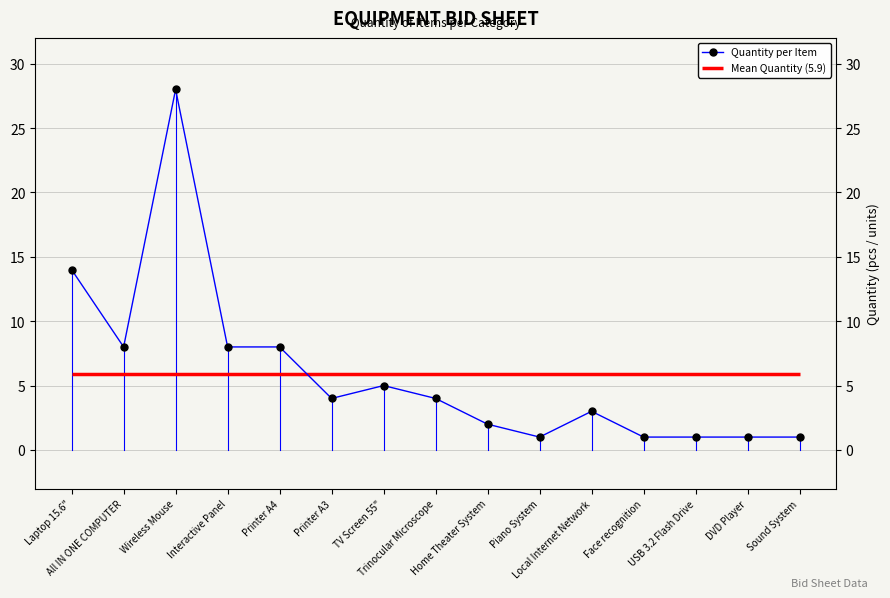

What position from the right is Printer A3?

10